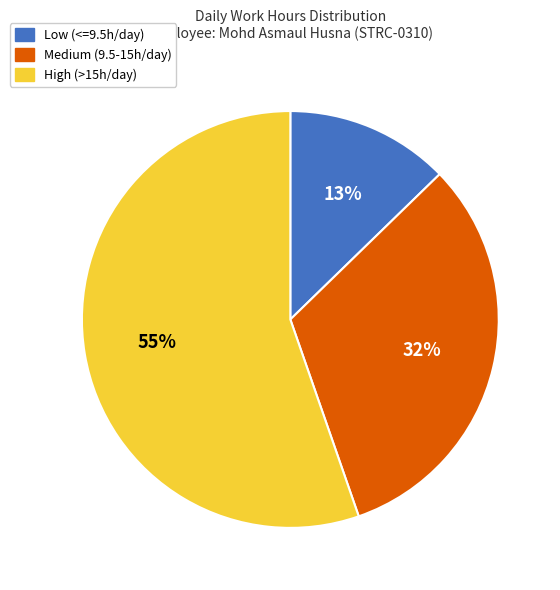

What is the majority slice?

High (>15h/day)